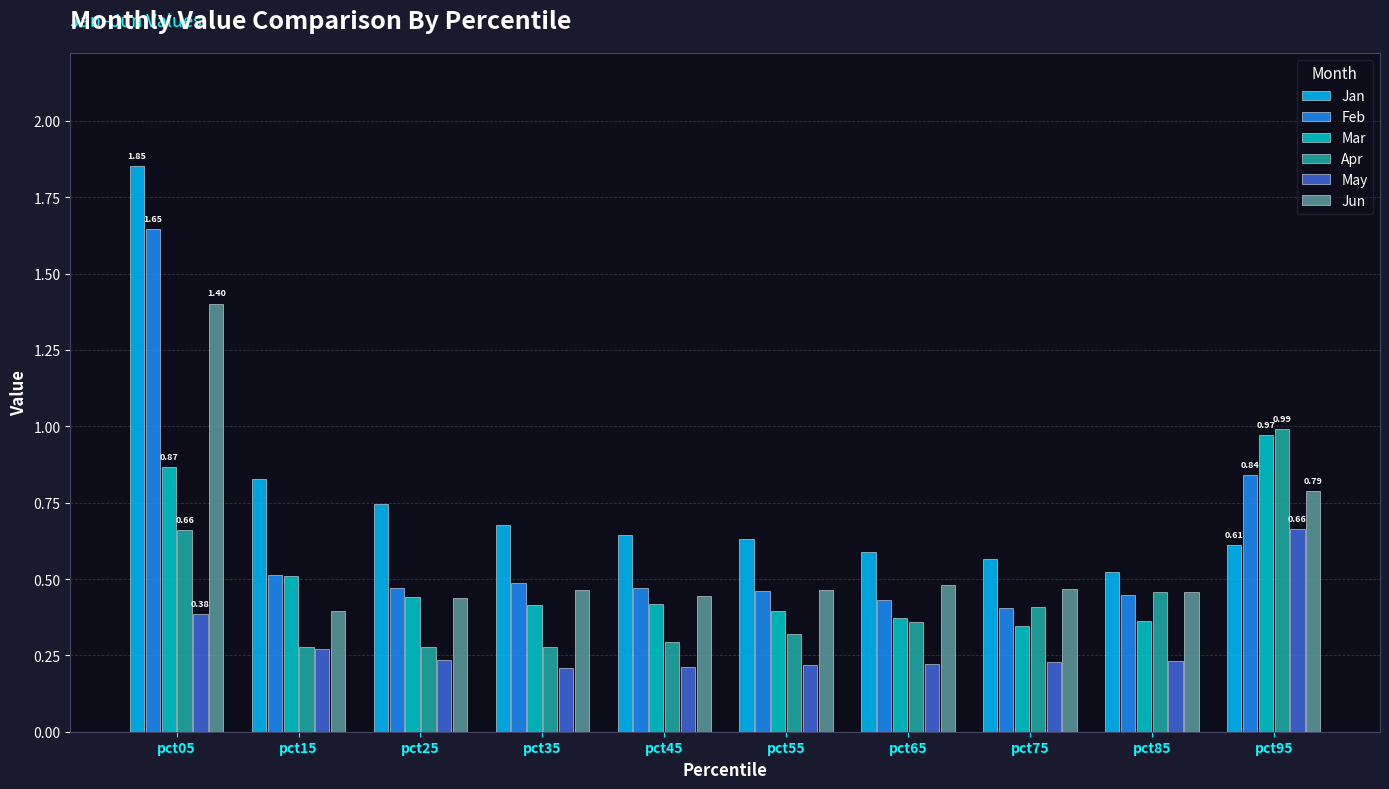

Which series has the largest total across all categories?

Jan